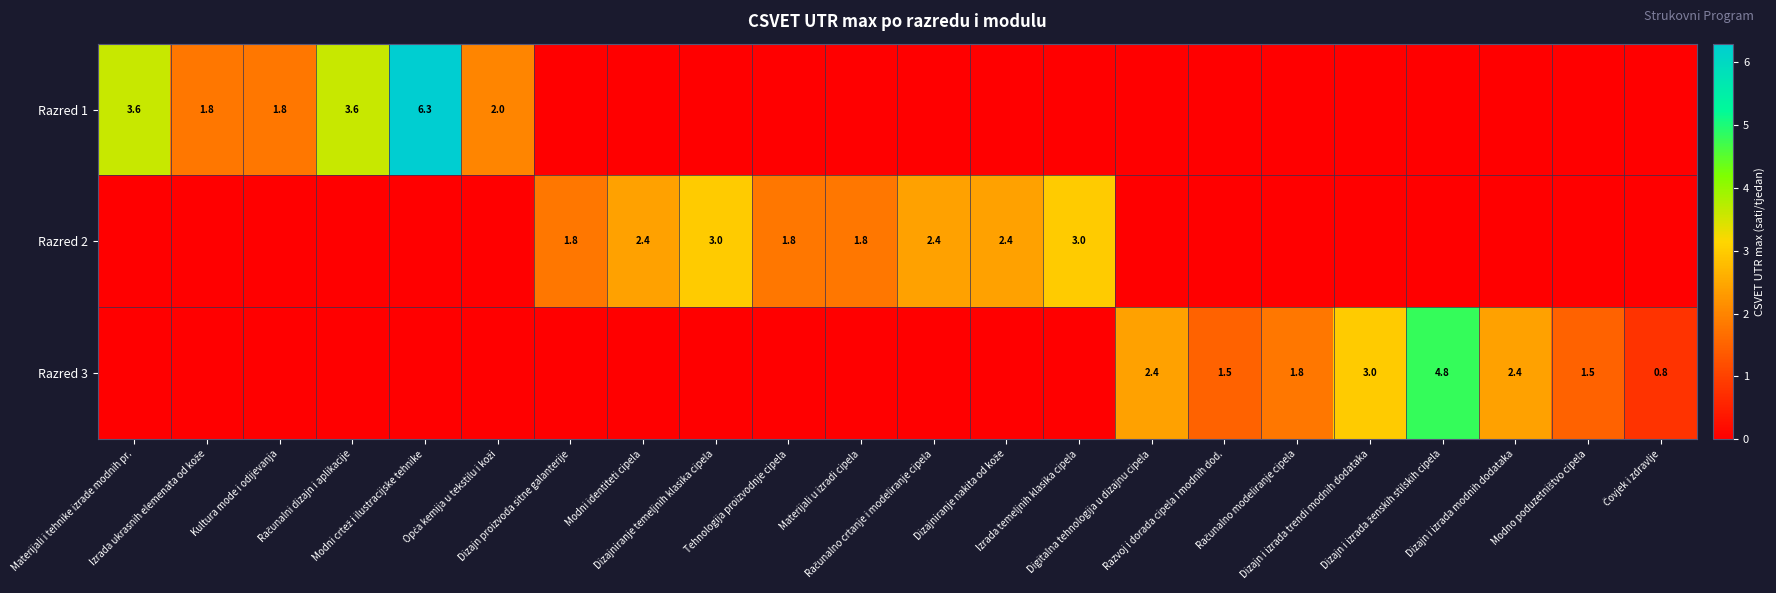

How many Razred 2 values are between 0 and 1?

14